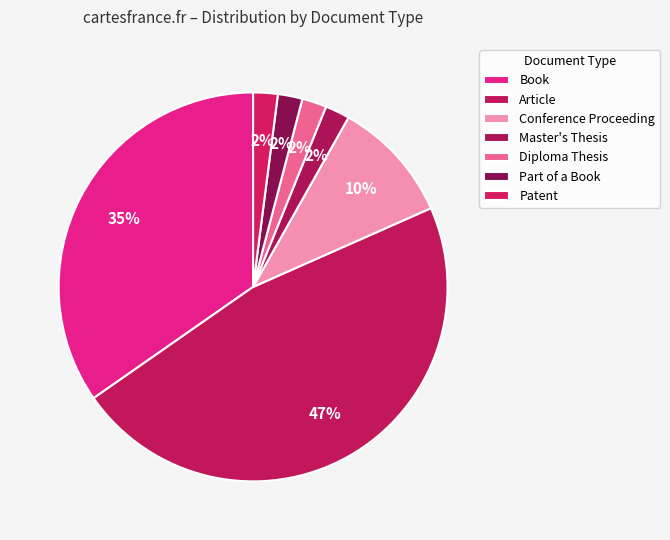

How many segments does this pie chart have?

7